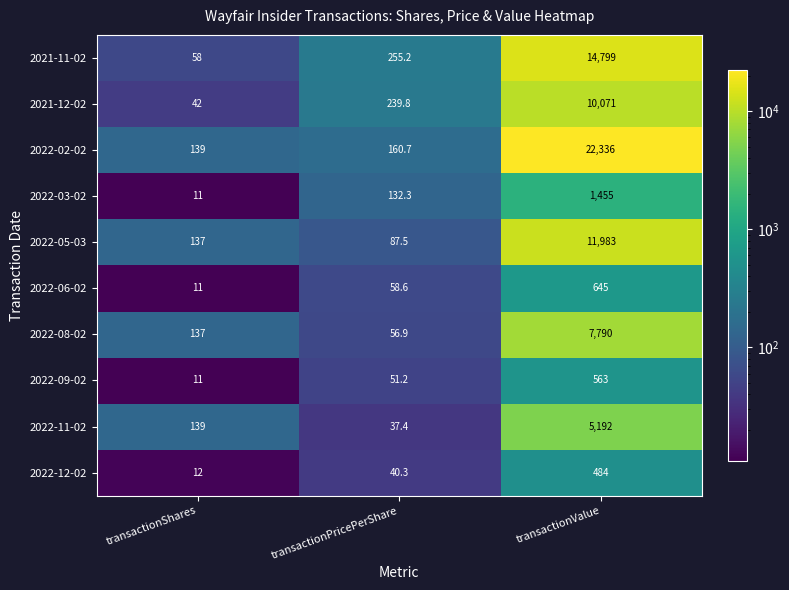

Between transactionShares and transactionValue, which series saw the biggest shift?

2022-02-02